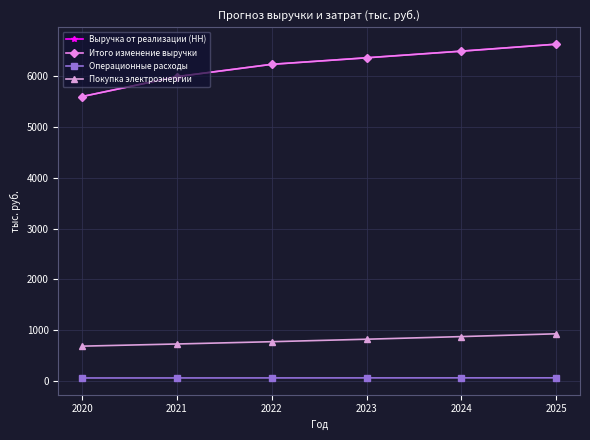

Does the chart have visible grid lines?

Yes